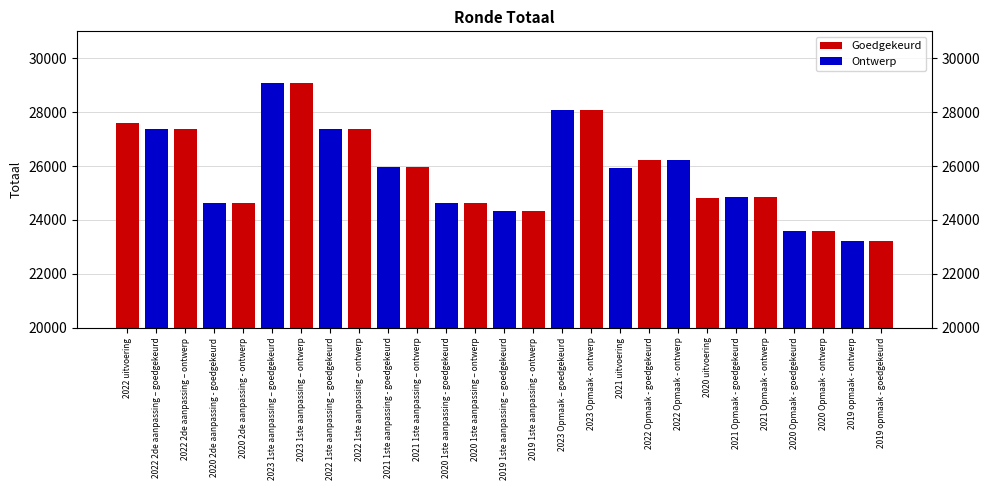

List the labels in order of value, smallest first.

2019 opmaak - ontwerp, 2019 opmaak - goedgekeurd, 2020 Opmaak - goedgekeurd, 2020 Opmaak - ontwerp, 2019 1ste aanpassing – goedgekeurd, 2019 1ste aanpassing - ontwerp, 2020 2de aanpassing - goedgekeurd, 2020 2de aanpassing - ontwerp, 2020 1ste aanpassing - goedgekeurd, 2020 1ste aanpassing – ontwerp, 2020 uitvoering, 2021 Opmaak - goedgekeurd, 2021 Opmaak - ontwerp, 2021 uitvoering, 2021 1ste aanpassing - goedgekeurd, 2021 1ste aanpassing – ontwerp, 2022 Opmaak - goedgekeurd, 2022 Opmaak - ontwerp, 2022 2de aanpassing – goedgekeurd, 2022 2de aanpassing – ontwerp, 2022 1ste aanpassing – goedgekeurd, 2022 1ste aanpassing – ontwerp, 2022 uitvoering, 2023 Opmaak – goedgekeurd, 2023 Opmaak - ontwerp, 2023 1ste aanpassing – goedgekeurd, 2023 1ste aanpassing – ontwerp